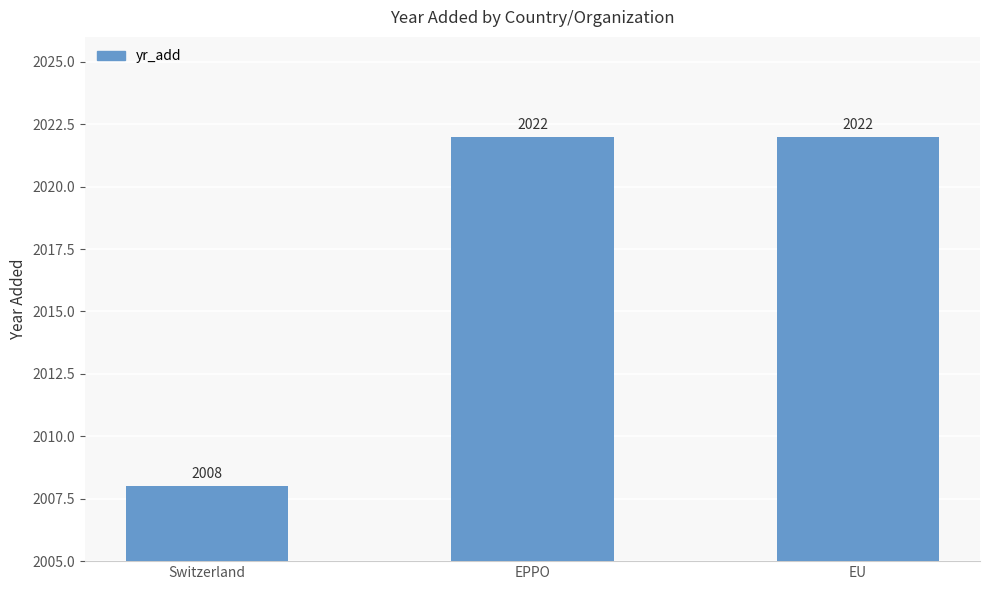

What is the change in value from Switzerland to EPPO?

+14